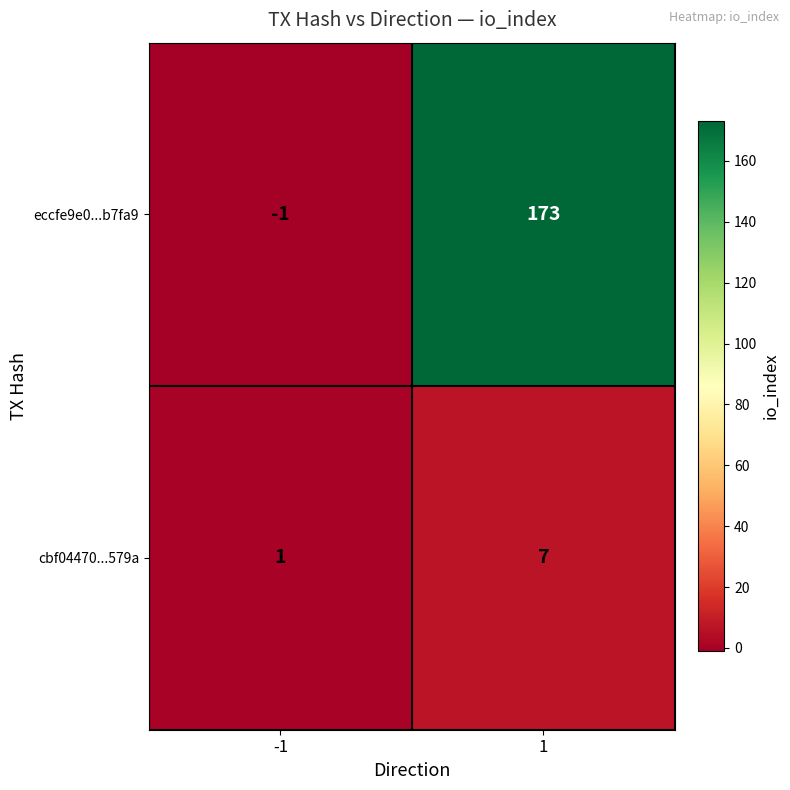

Count the number of data series in this chart.

2